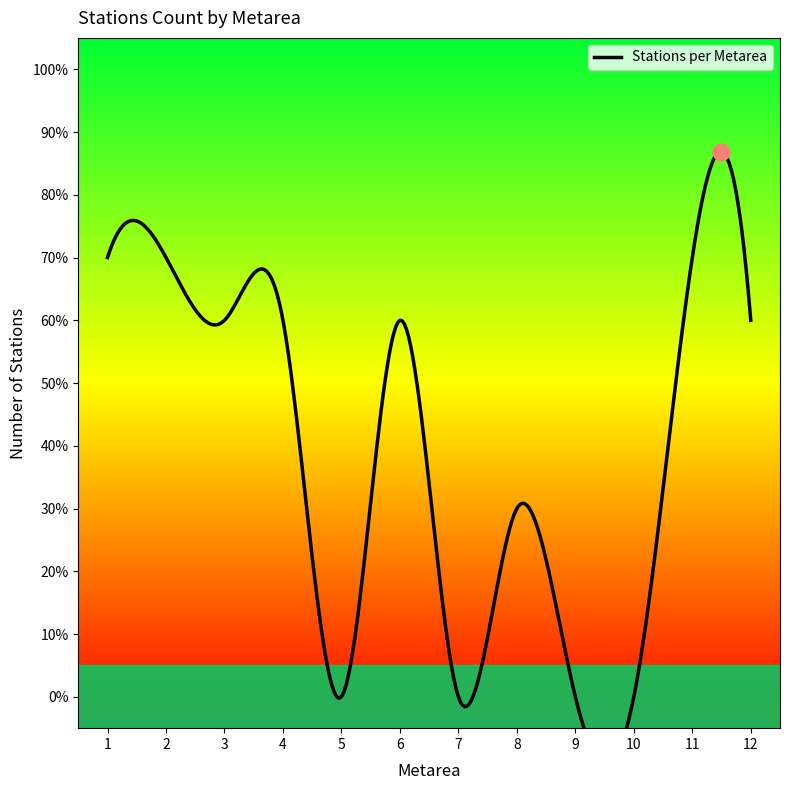

True or false: there are more than 2 points higher than both neighbors.

True